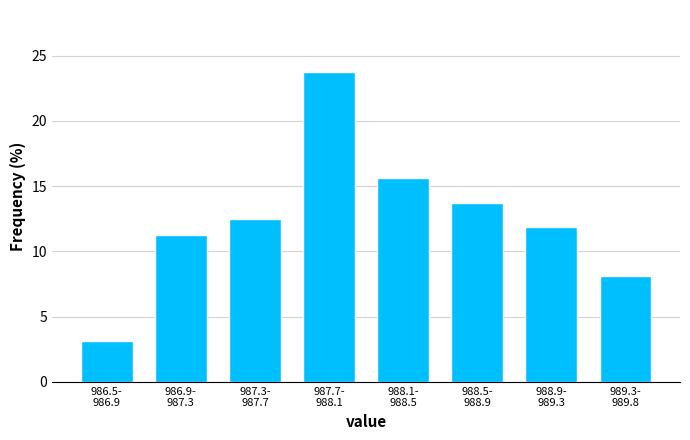

What is the difference between the second highest and minimum values?

12.5